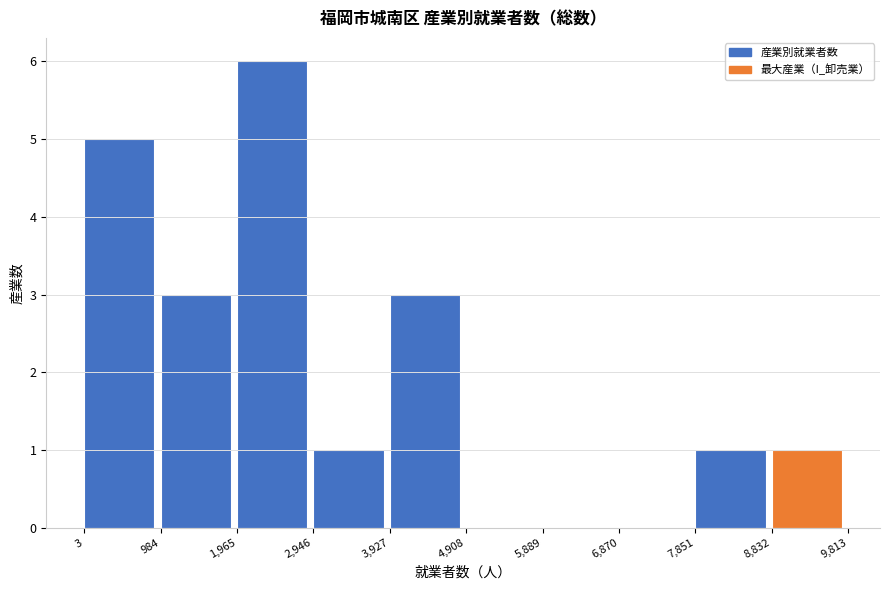

Reading left to right, list every bar in this chart as the range it spans on the x-axis followed by its height. The values are not printed on the chart, so give them approximately, as read against the axis.

3 to 984: 5
984 to 1,965: 3
1,965 to 2,946: 6
2,946 to 3,927: 1
3,927 to 4,908: 3
4,908 to 5,889: 0
5,889 to 6,870: 0
6,870 to 7,851: 0
7,851 to 8,832: 1
8,832 to 9,813: 1